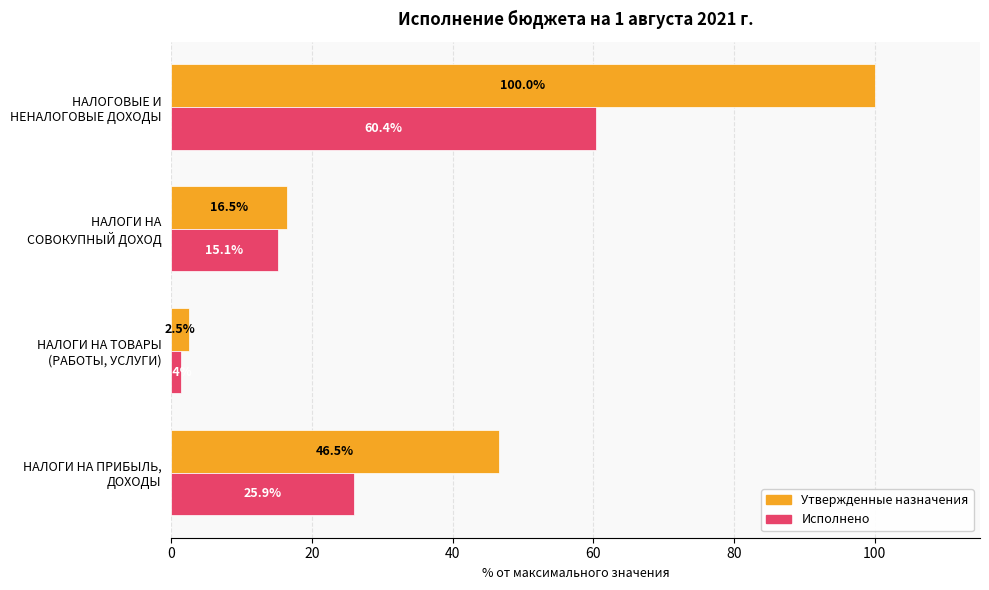

Which series has the largest range (max minus min)?

Утвержденные назначения